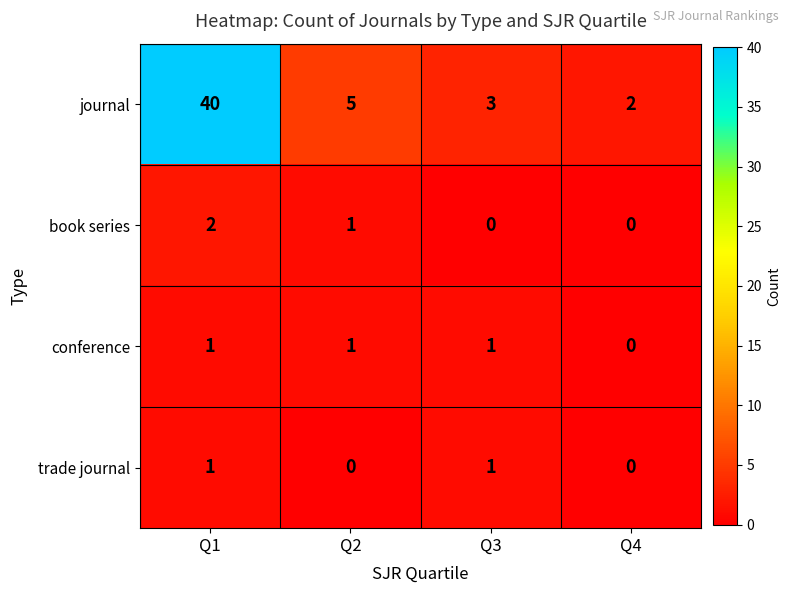

What is the maximum value shown in the chart?

40